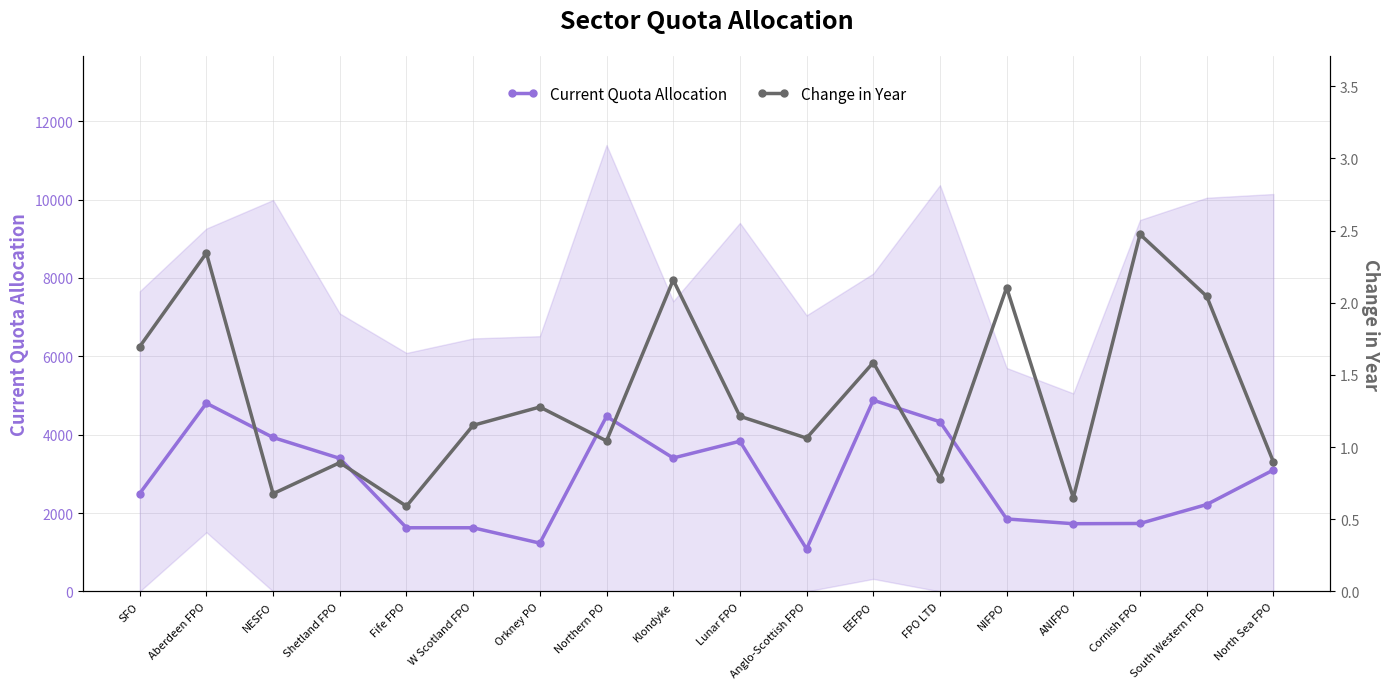

How many values in the Change in Year series exceed 1?

12